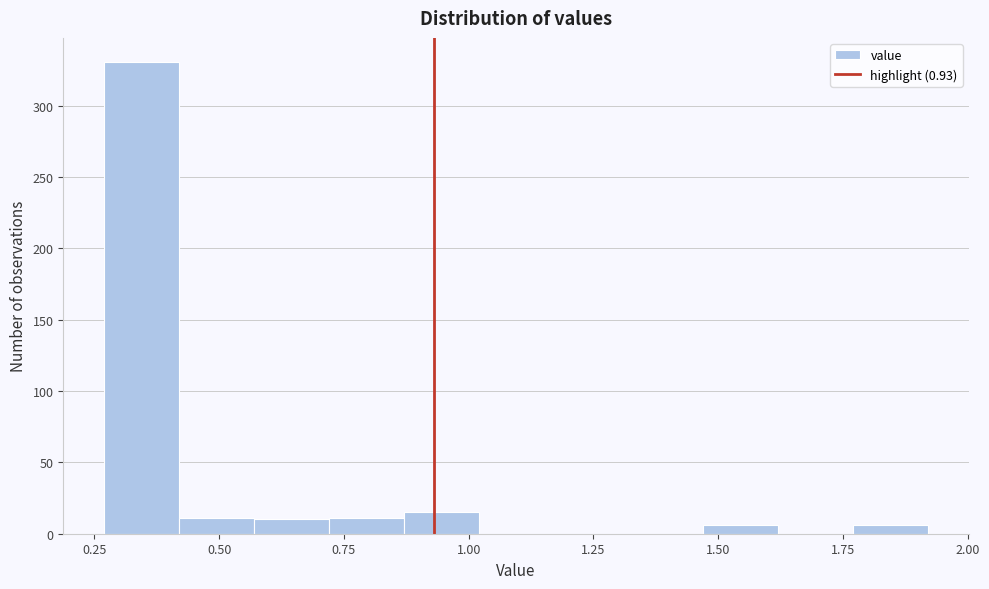

Read against the x-axis, roughly where is the centre of the tallest bar?

0.35